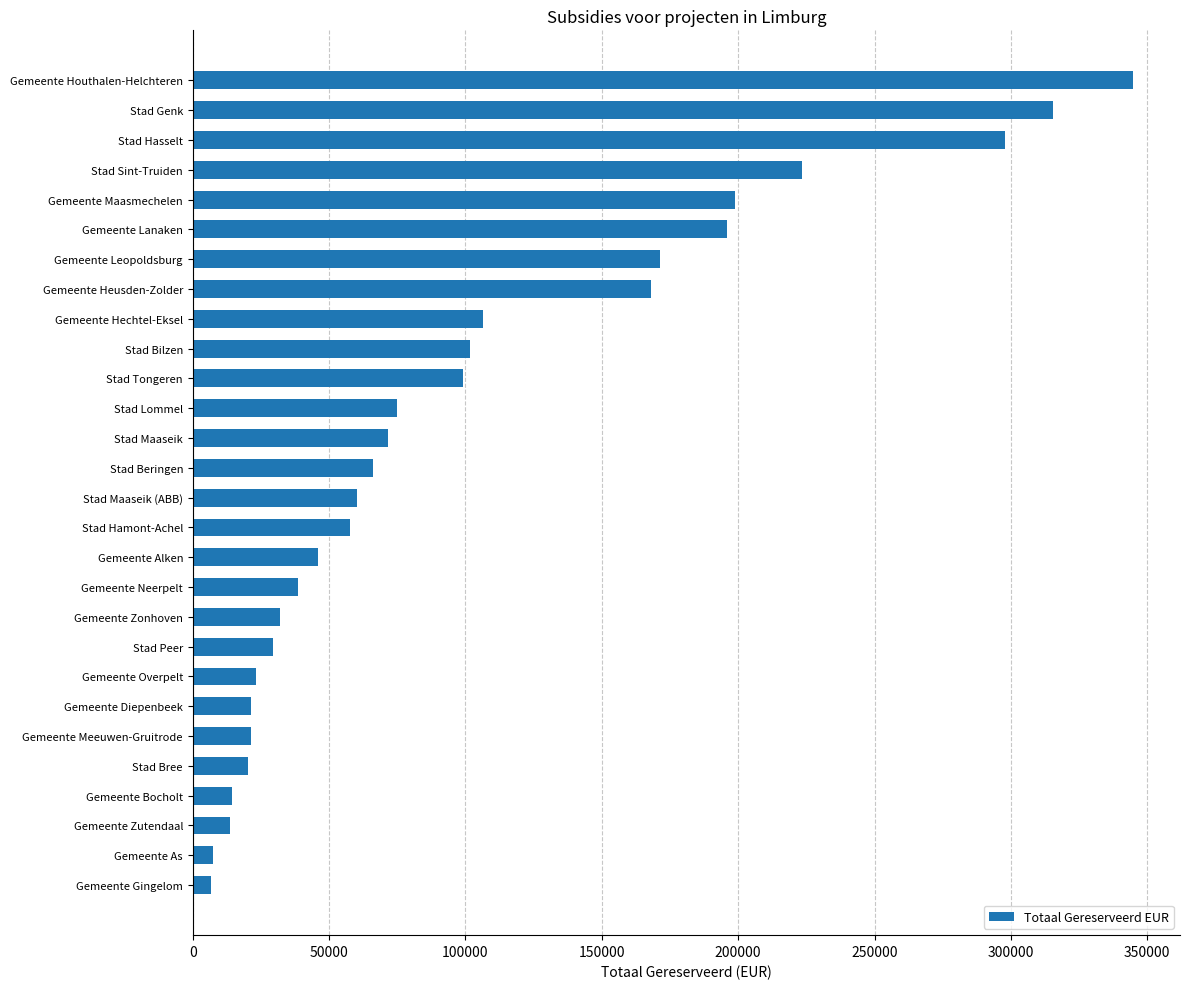

What is the label of the 4th bar from the bottom?

Gemeente Bocholt